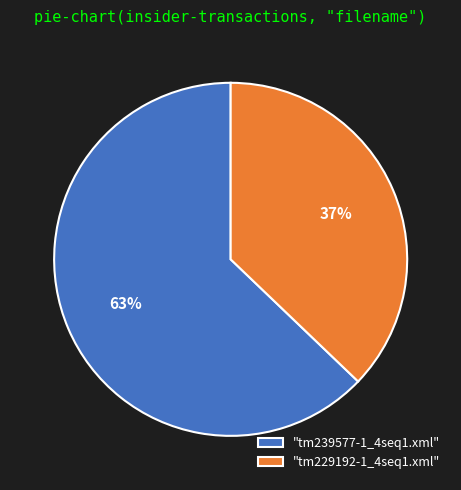

Is there a majority slice in this chart?

Yes